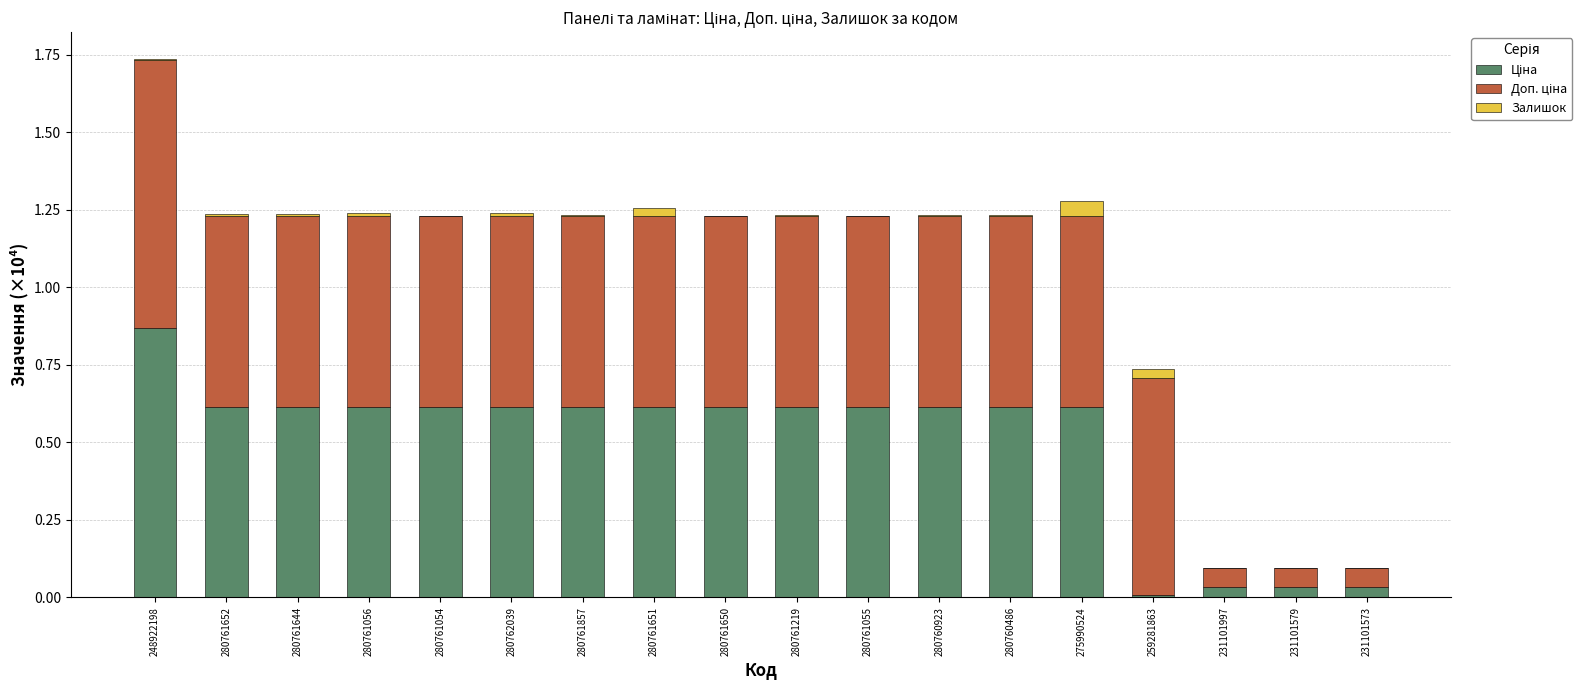

At which category is the sum across all series the highest?

248922198